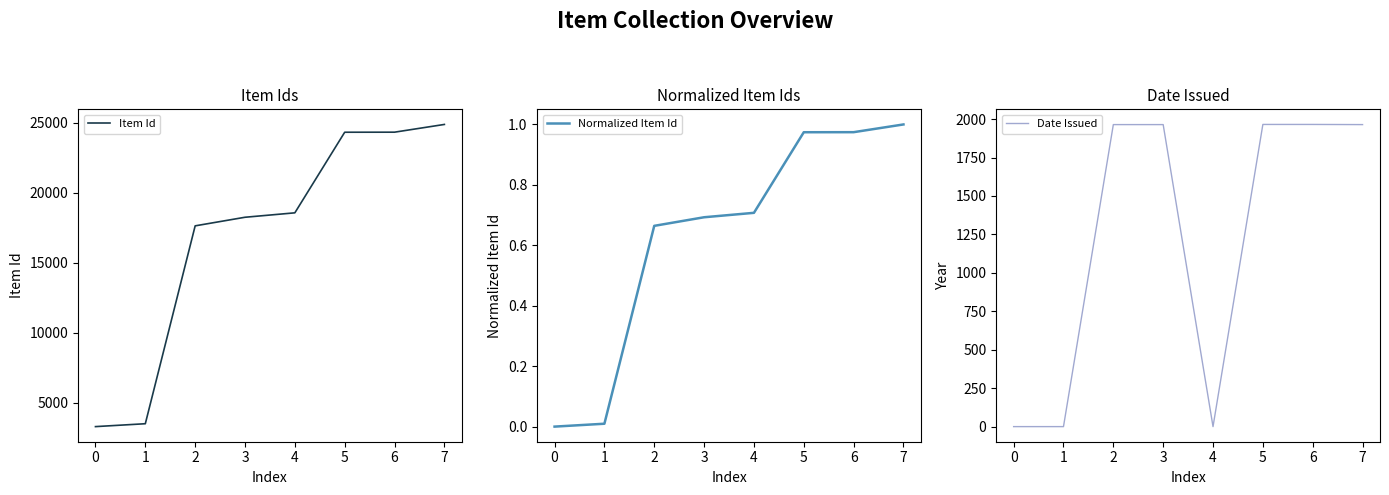

The Item Id series shows 3300 at 0. True or false?

True